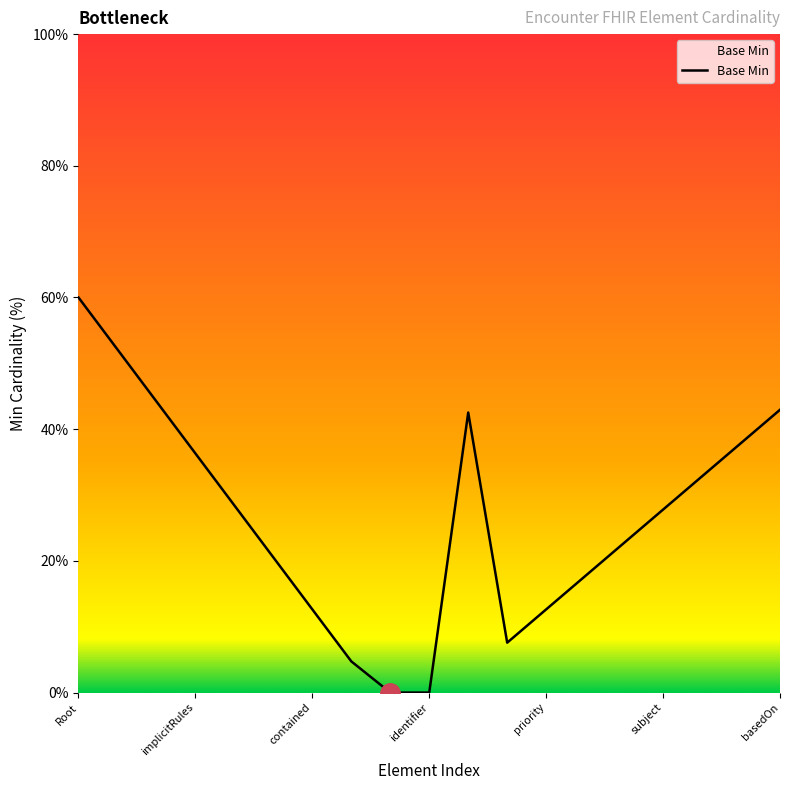

What is the maximum value shown in the chart?

60.0